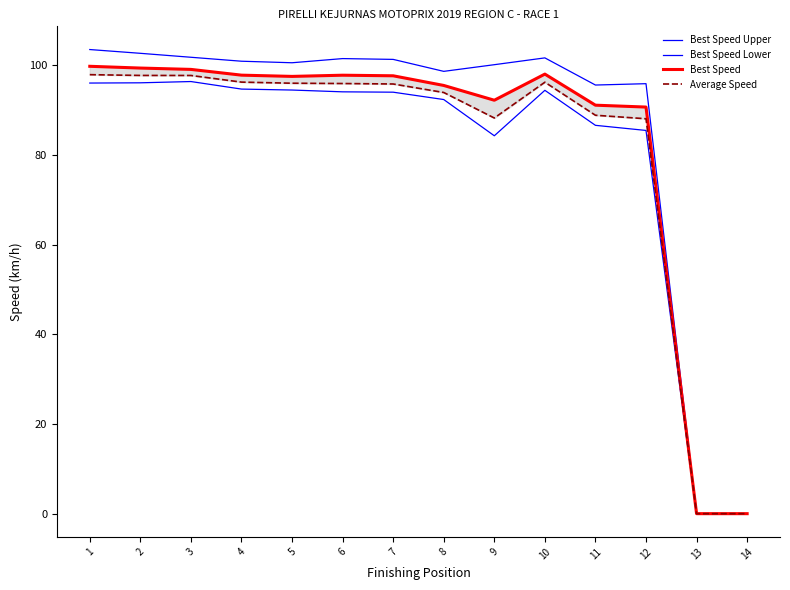

How many interior local valleys does the Best Speed Upper series have?

3